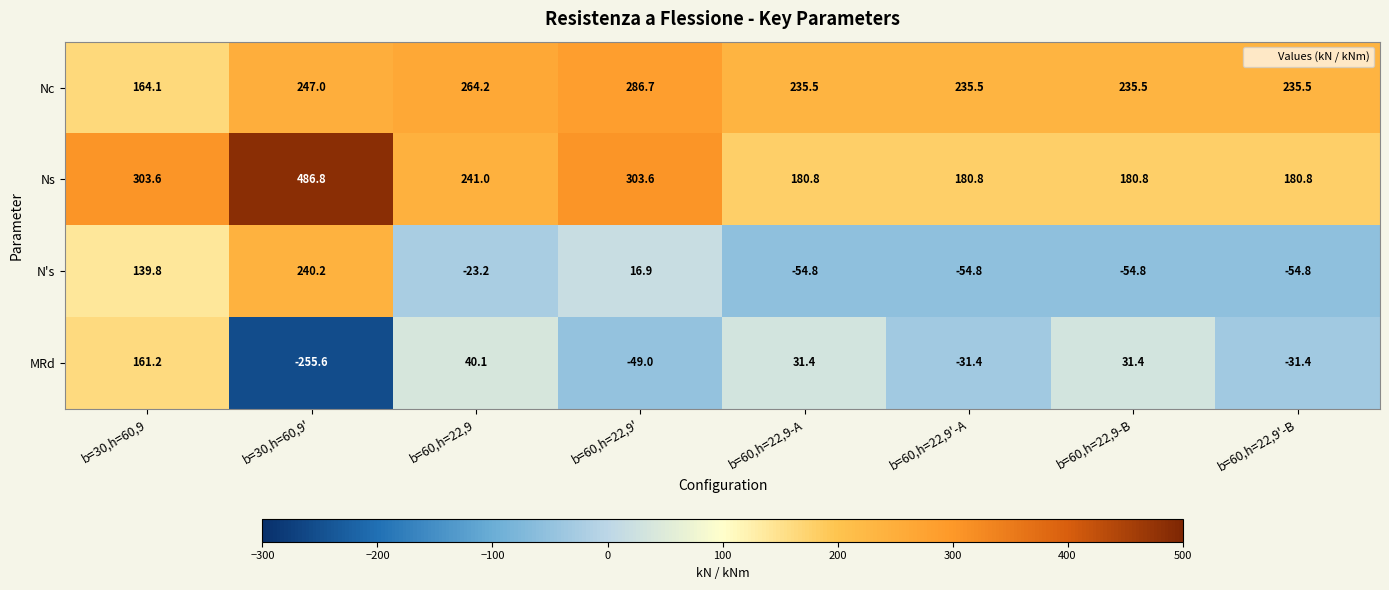

Is it true that MRd equals 161.2 at b=30,h=60,9?

True